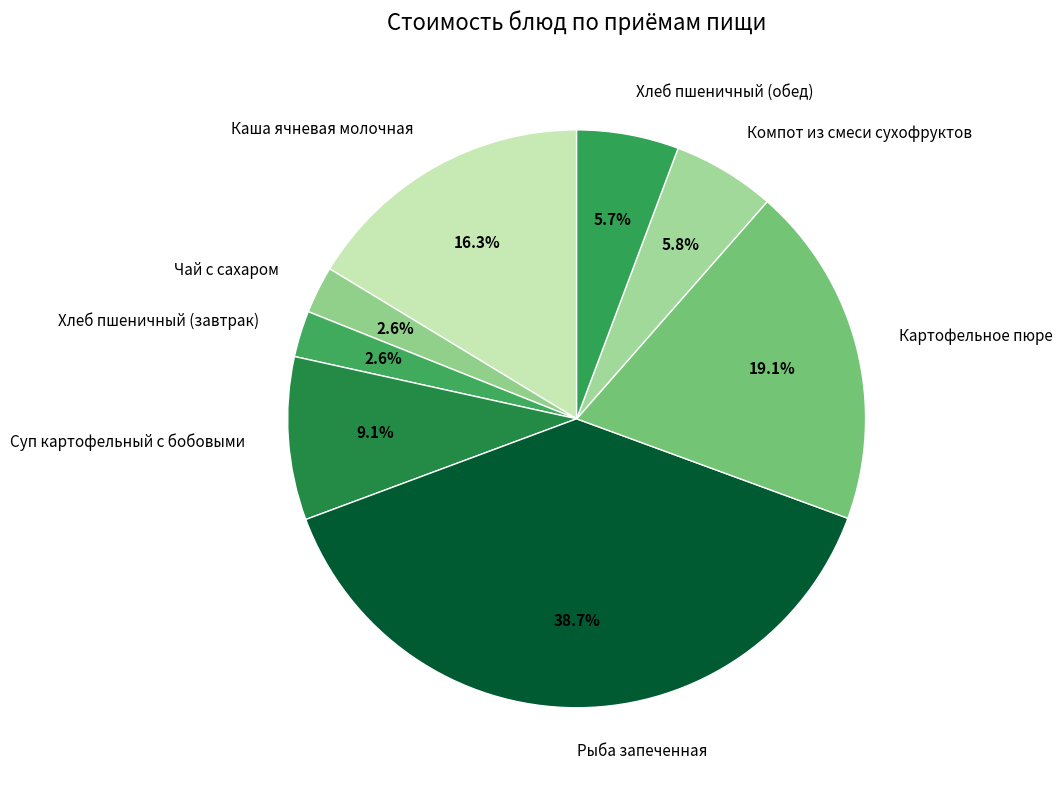

Combined, what portion of the pie is Хлеб пшеничный (завтрак) and Суп картофельный с бобовыми?

11.7%